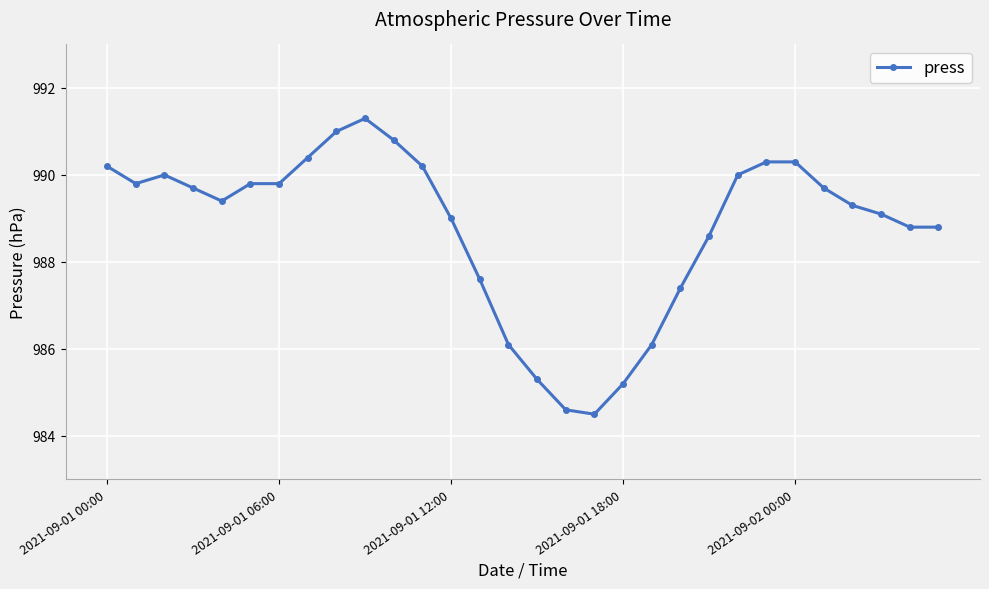

What is the minimum value shown in the chart?

984.5